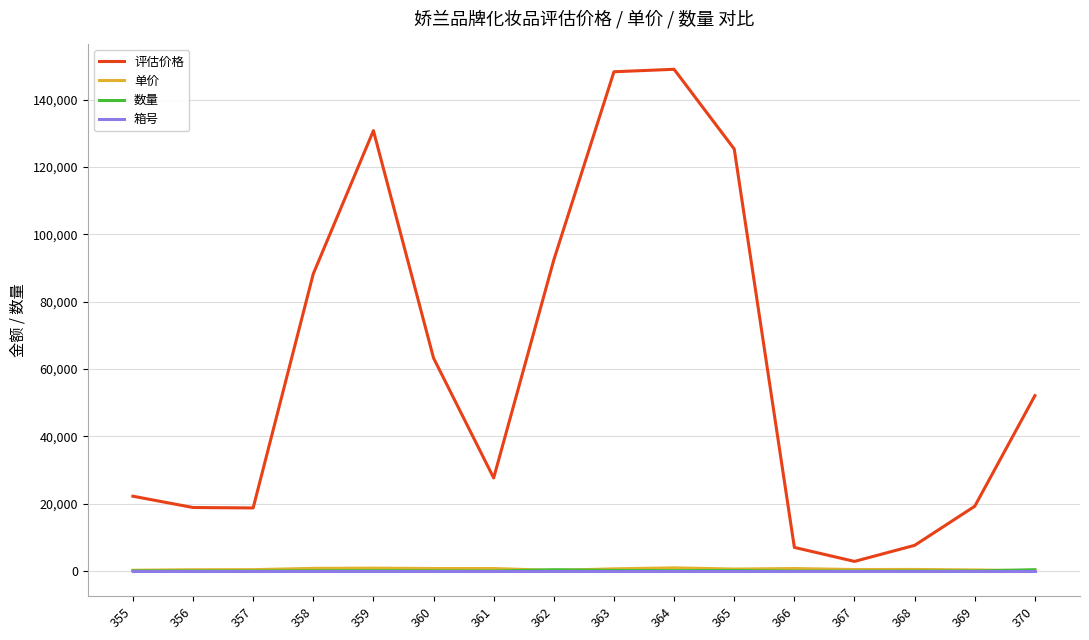

What are all the series names shown in the legend?

评估价格, 单价, 数量, 箱号